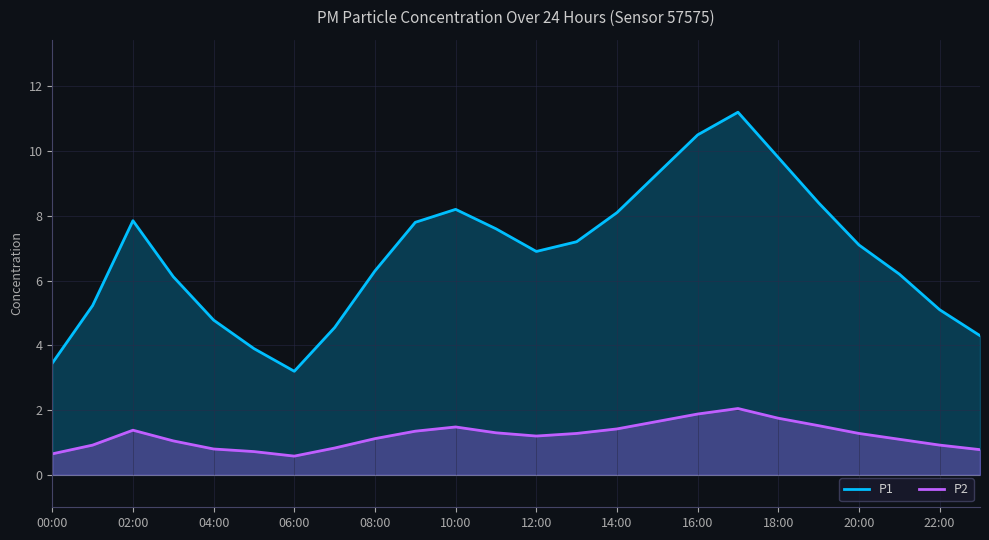

What is the difference between the maximum and minimum values in the P2 series?

1.5